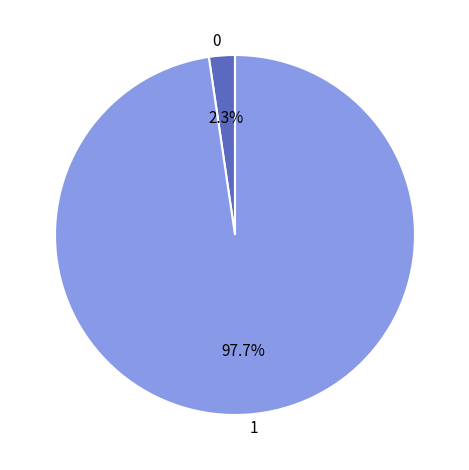

Does any single category account for the majority?

Yes